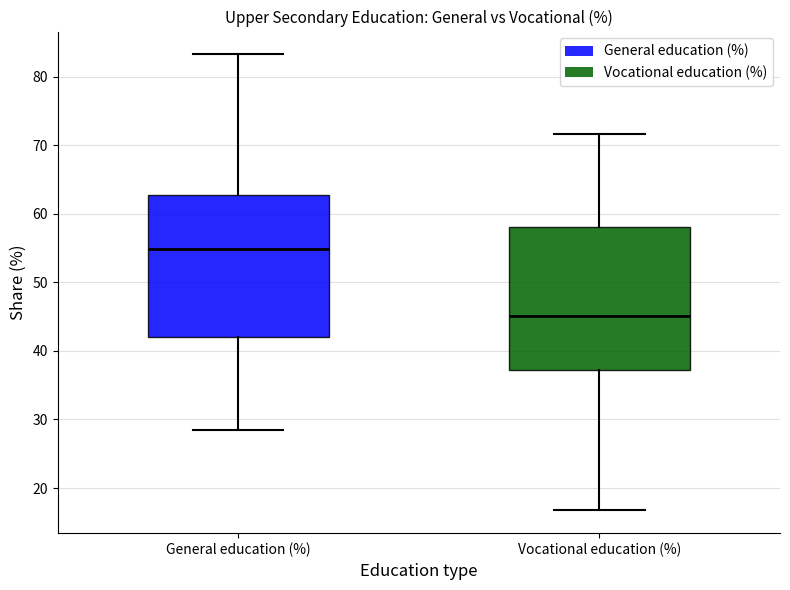

Reading left to right, transcribe this box plot: for each box, give where its median line is, the range the box spans, and where its two whiskers end, as read against the y-axis. The values are not printed on the chart, so give them approximately, as read against the axis.

General education (%): median 55, box 42 to 63, whiskers 28 to 83
Vocational education (%): median 45, box 37 to 58, whiskers 17 to 72